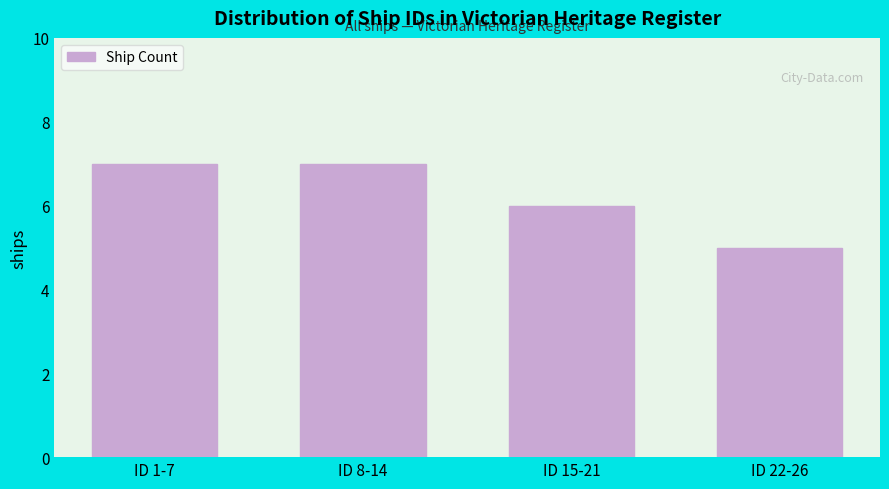

Reading left to right, what are all the values shown in this chart?

ID 1-7=7	ID 8-14=7	ID 15-21=6	ID 22-26=5